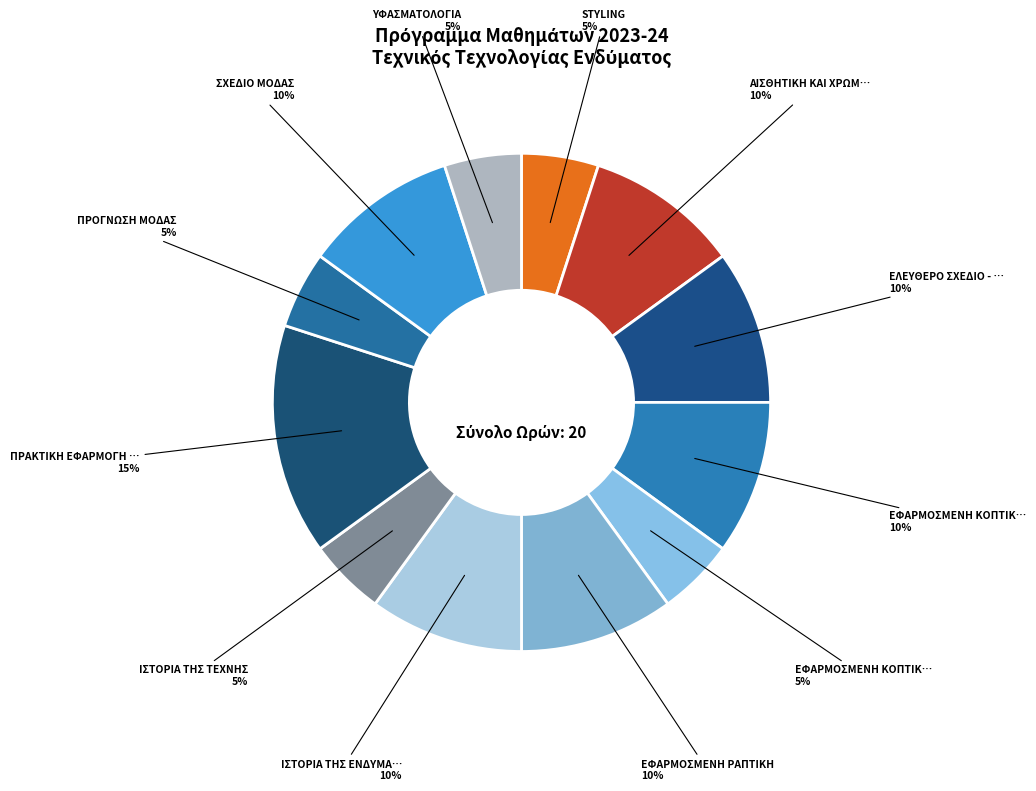

Which category has the smallest portion of the pie?

STYLING